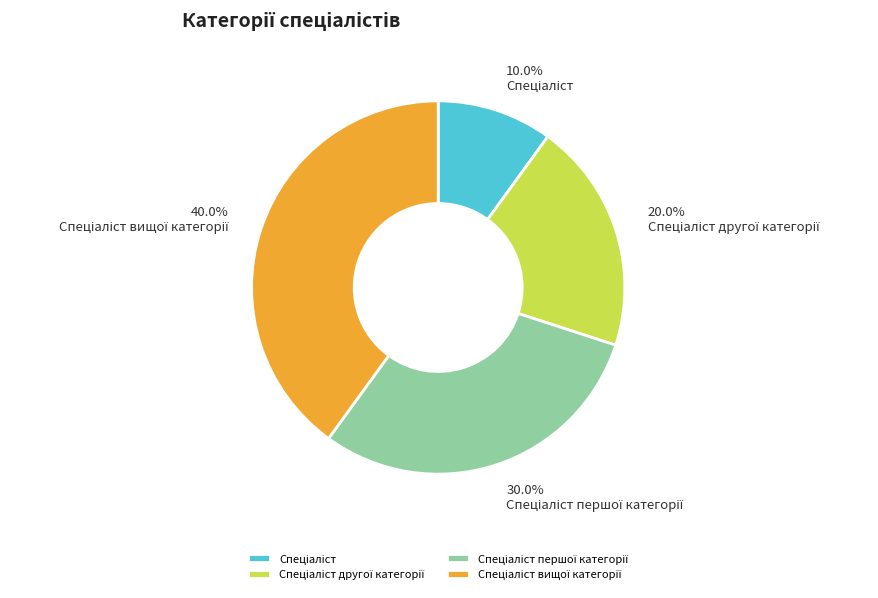

Is there any slice that represents more than half of the pie?

No